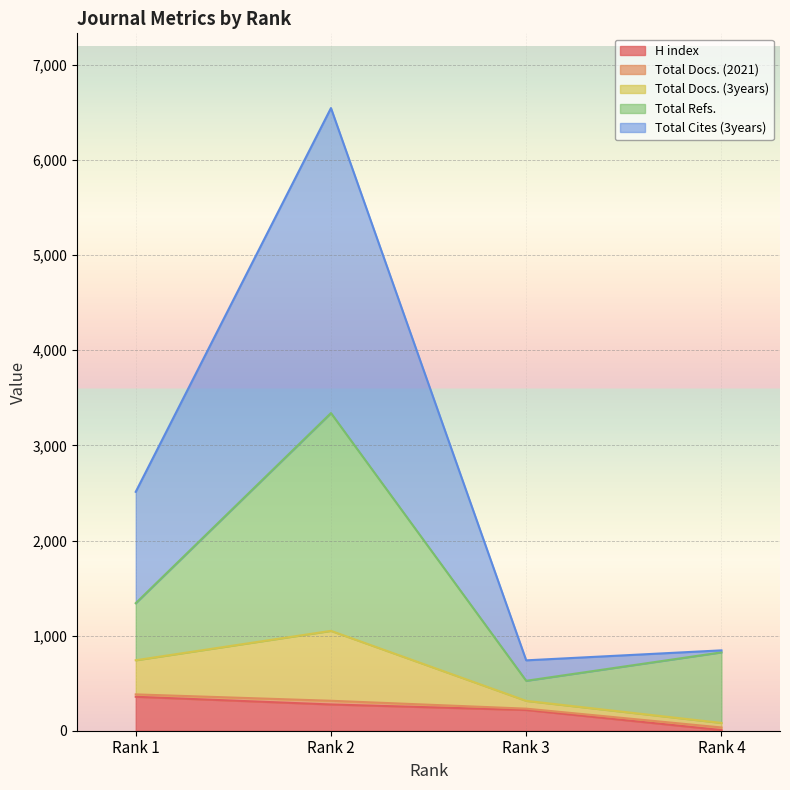

Which label corresponds to the smallest value in the chart?

Rank 4